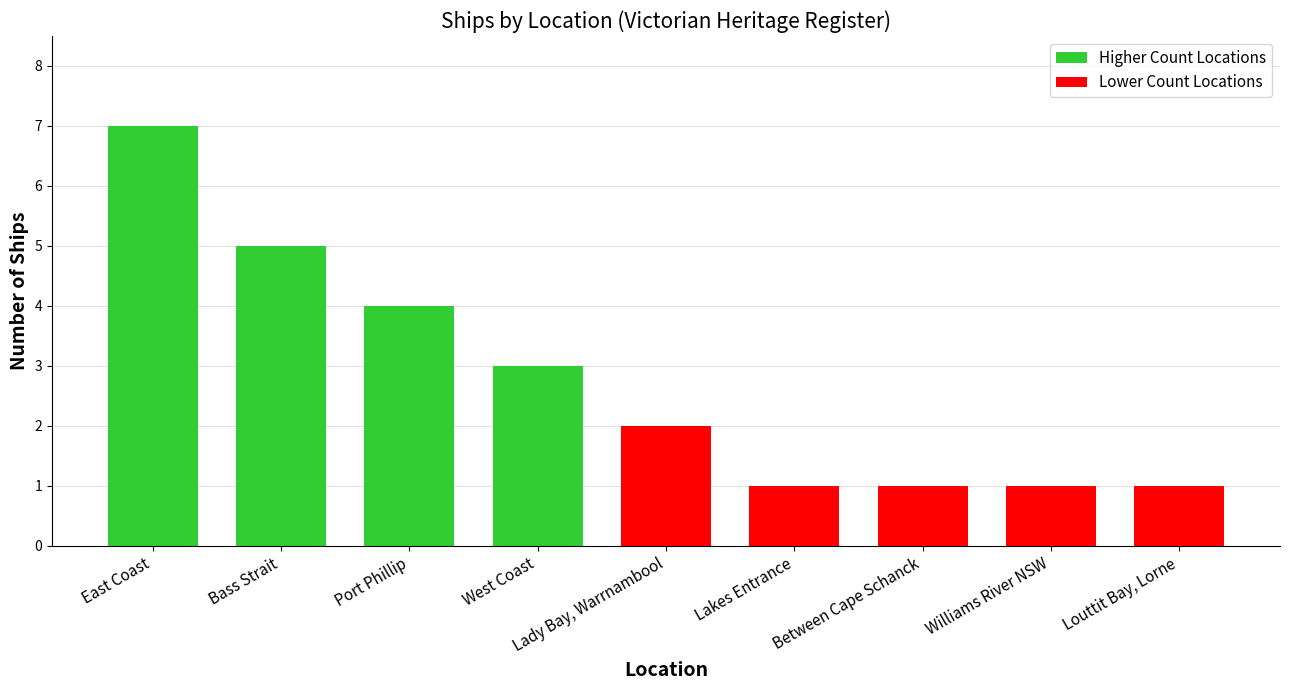

What is the label of the 2nd bar from the right?

Williams River NSW